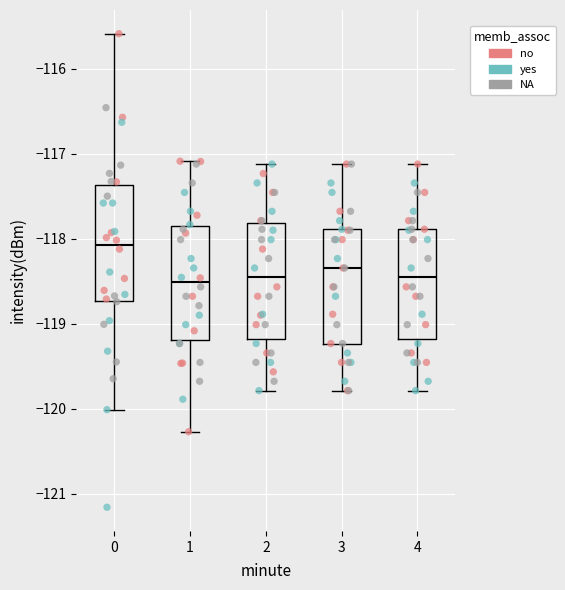

Where does the upper whisker of the box at x = 1 end on the y-axis? The values are not printed on the chart, so give them approximately, as read against the axis.

-117.1